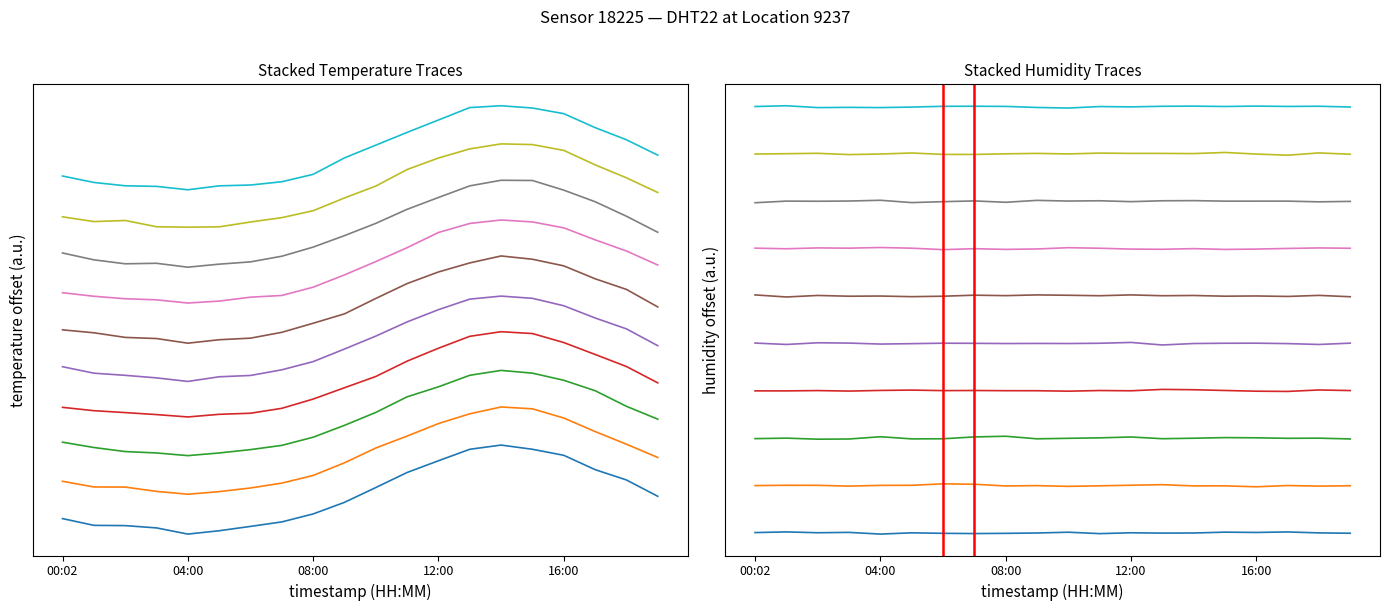

How many interior local valleys (lower than both neighbors) does the data have?

1